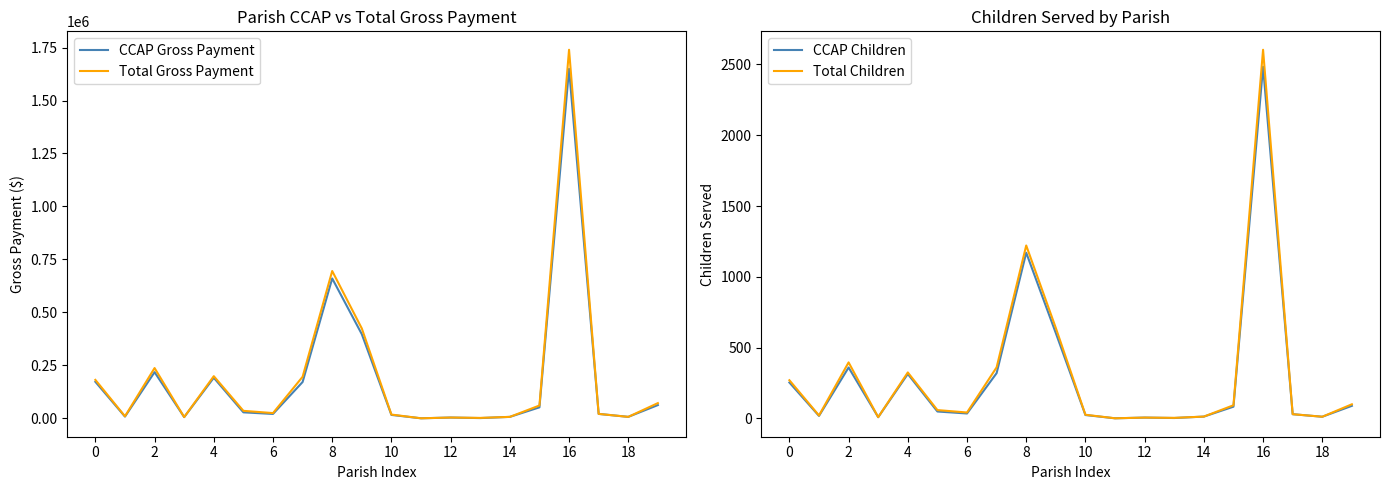

Between 16 and 17, which series saw the biggest shift?

Total Gross Payment